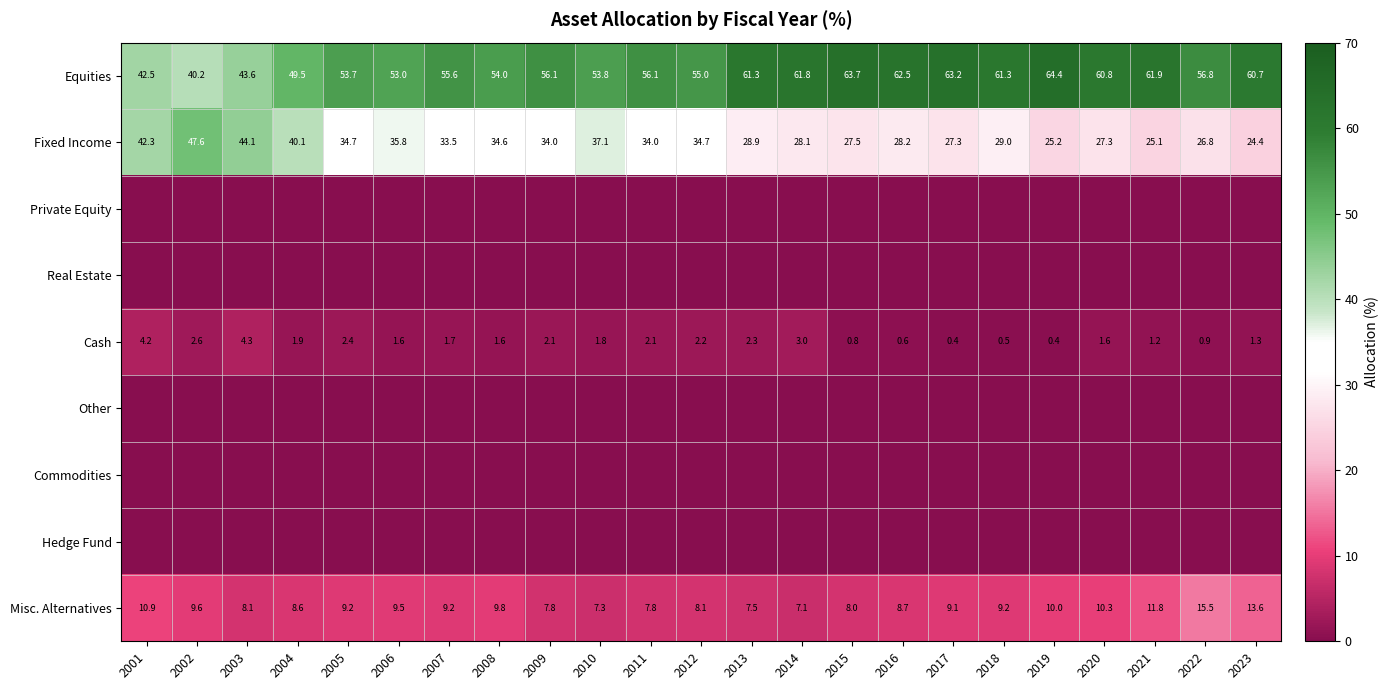

The Fixed Income series shows 20.0 at 2009. True or false?

False